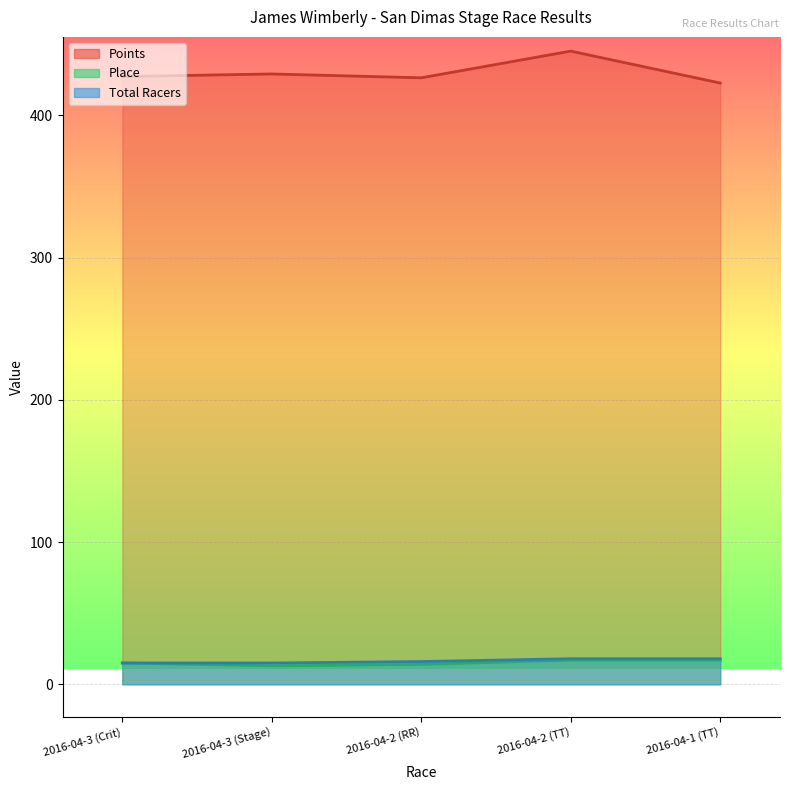

What is the minimum value shown in the chart?

13.0